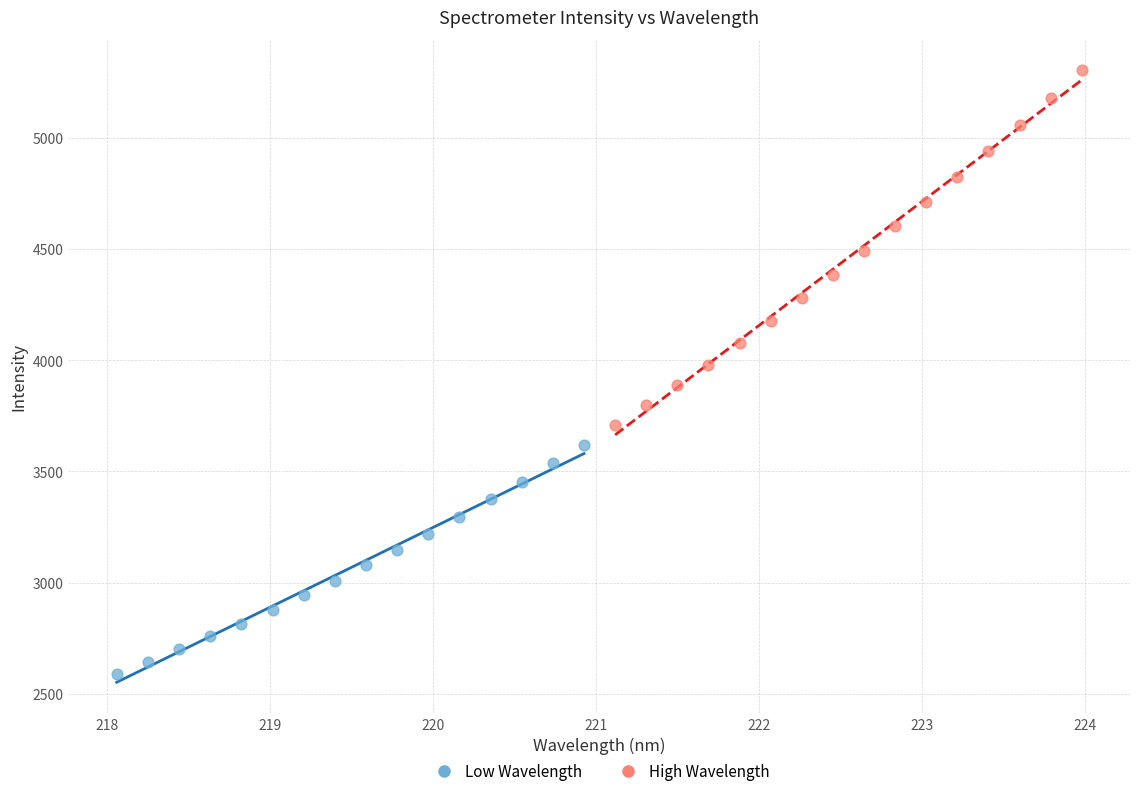

Which series reaches the maximum Y coordinate?

High Wavelength